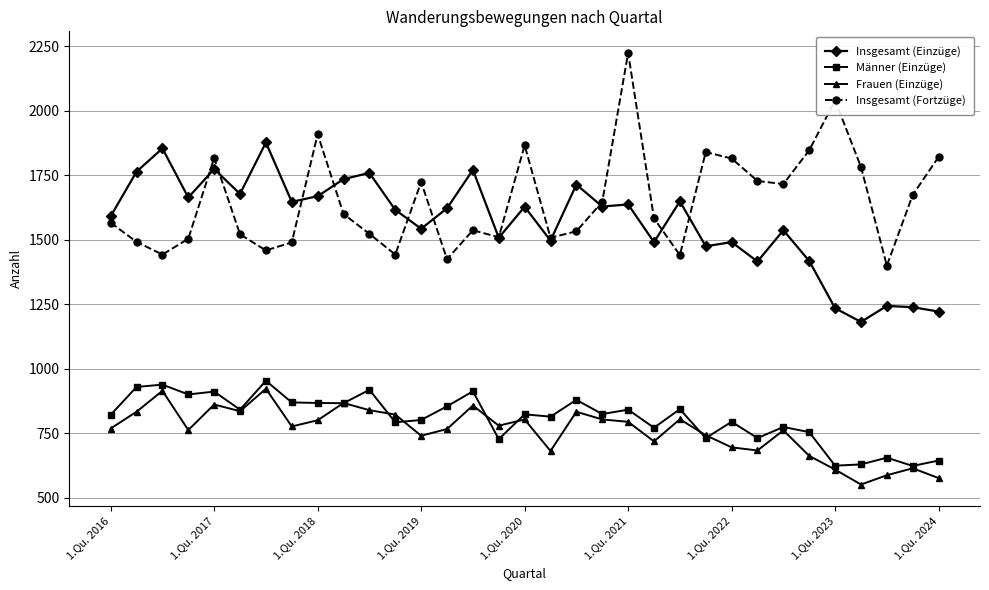

What is the value of the Männer (Einzüge) point at the 5th from the left?

912